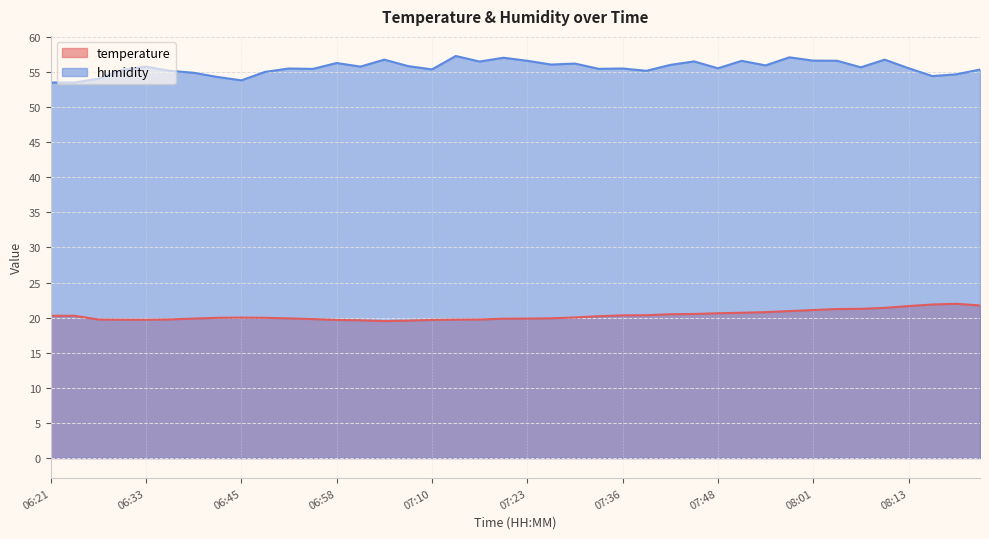

What is the lowest value of the temperature series?

19.5